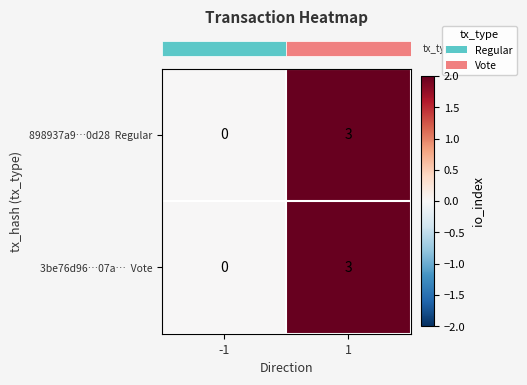

What is the greatest value displayed?

3